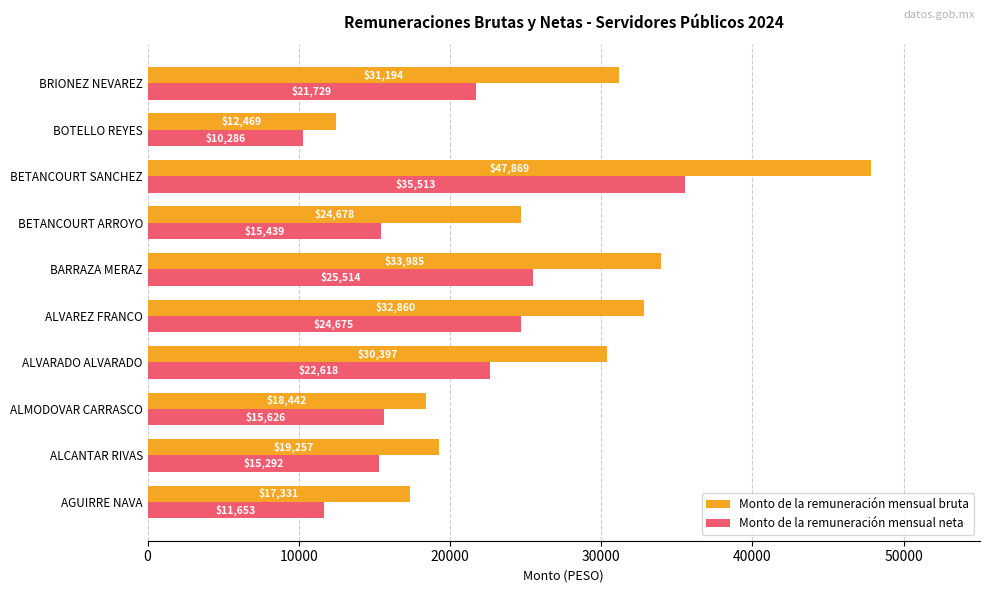

Which series has the largest range (max minus min)?

Monto de la remuneración mensual bruta